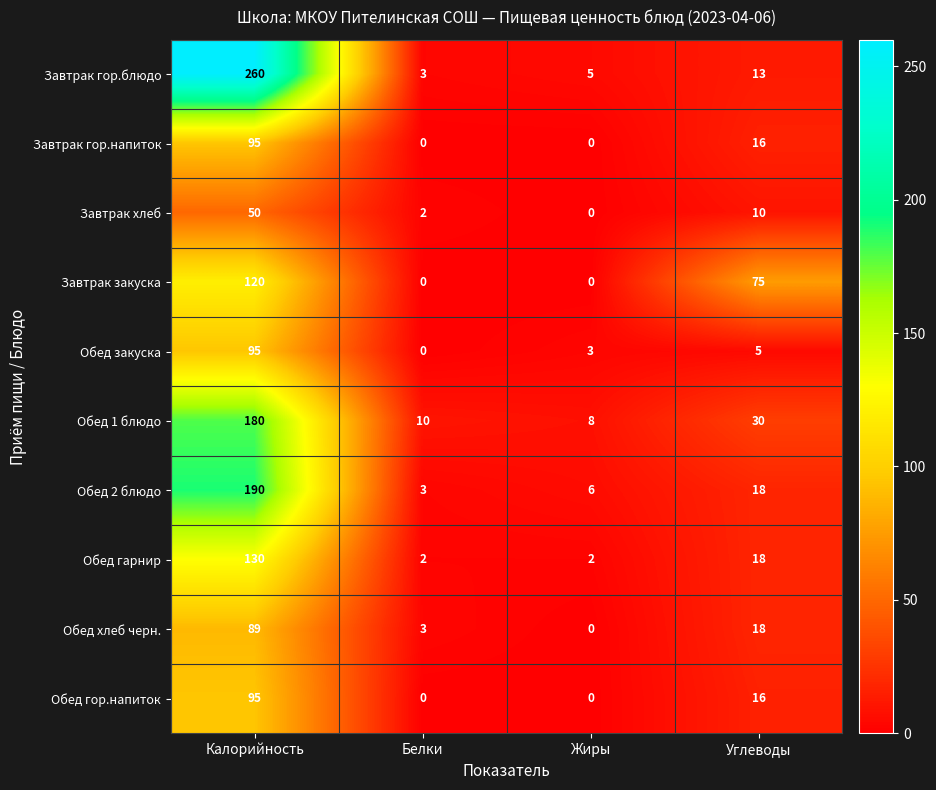

How many categories are shown in the chart?

4